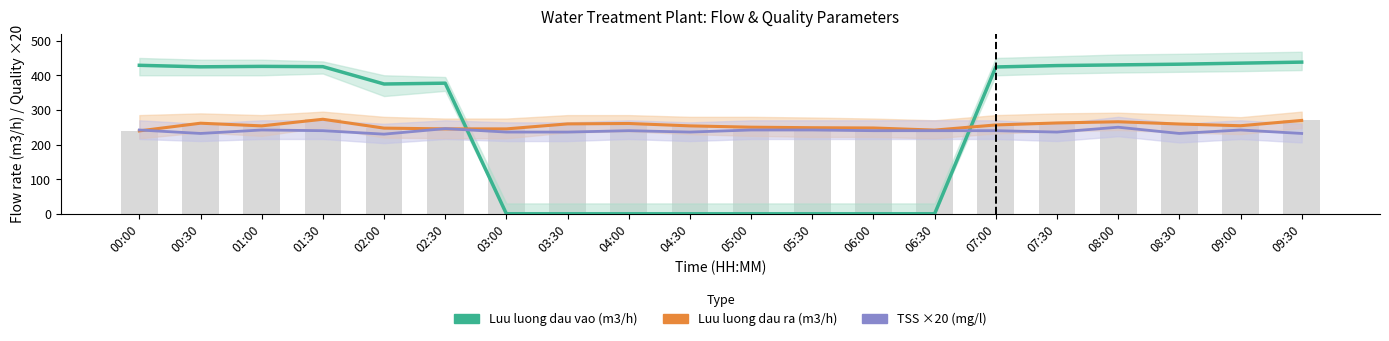

Reading left to right, what are all the values shown in this chart?

Luu luong dau vao (m3/h): 00:00=428.8	00:30=424.4	01:00=425.7	01:30=424.9	02:00=374.8	02:30=377.2	03:00=0.0	03:30=0.0	04:00=0.0	04:30=0.0	05:00=0.0	05:30=0.0	06:00=0.0	06:30=0.0	07:00=424.0	07:30=428.0	08:00=430.0	08:30=432.0	09:00=435.0	09:30=438.0
Luu luong dau ra (m3/h): 00:00=239.4	00:30=261.6	01:00=253.9	01:30=273.0	02:00=247.4	02:30=245.2	03:00=245.2	03:30=259.6	04:00=260.8	04:30=253.9	05:00=250.1	05:30=248.6	06:00=247.8	06:30=241.7	07:00=256.6	07:30=262.3	08:00=265.8	08:30=259.3	09:00=254.3	09:30=269.6
TSS ×20 (mg/l): 00:00=242.0	00:30=232.0	01:00=242.0	01:30=240.0	02:00=230.0	02:30=246.0	03:00=236.0	03:30=236.0	04:00=240.0	04:30=236.0	05:00=242.0	05:30=242.0	06:00=240.0	06:30=240.0	07:00=240.0	07:30=236.0	08:00=250.0	08:30=232.0	09:00=242.0	09:30=232.0